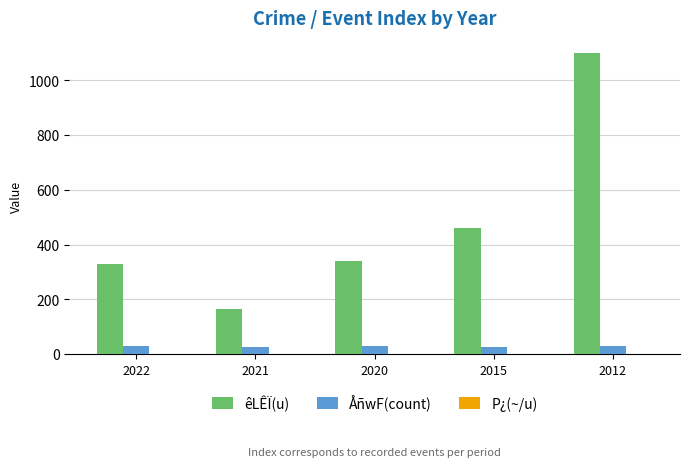

What is the total value across all series at 2015?

485.0